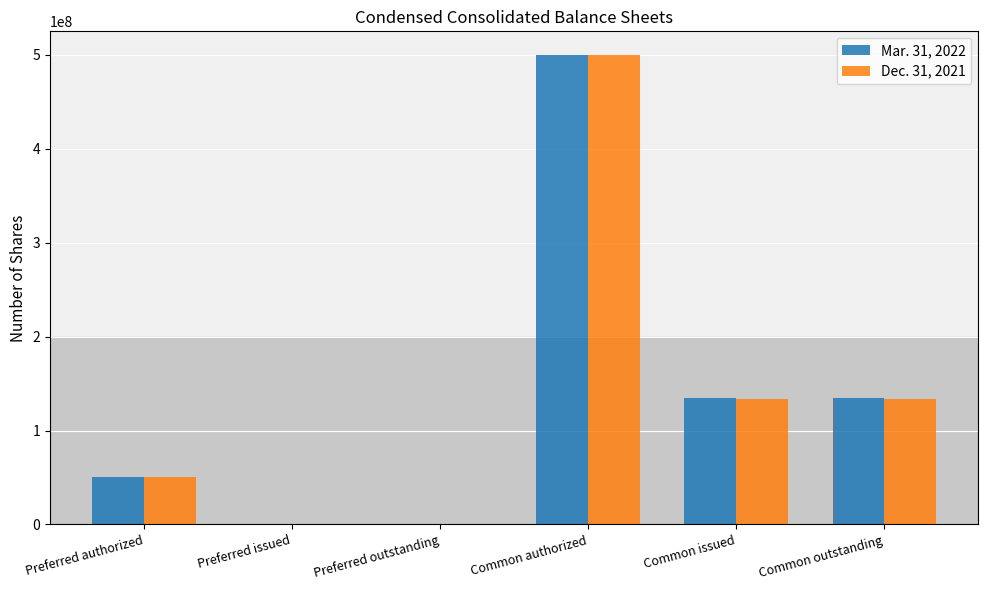

How many series are shown in this chart?

2